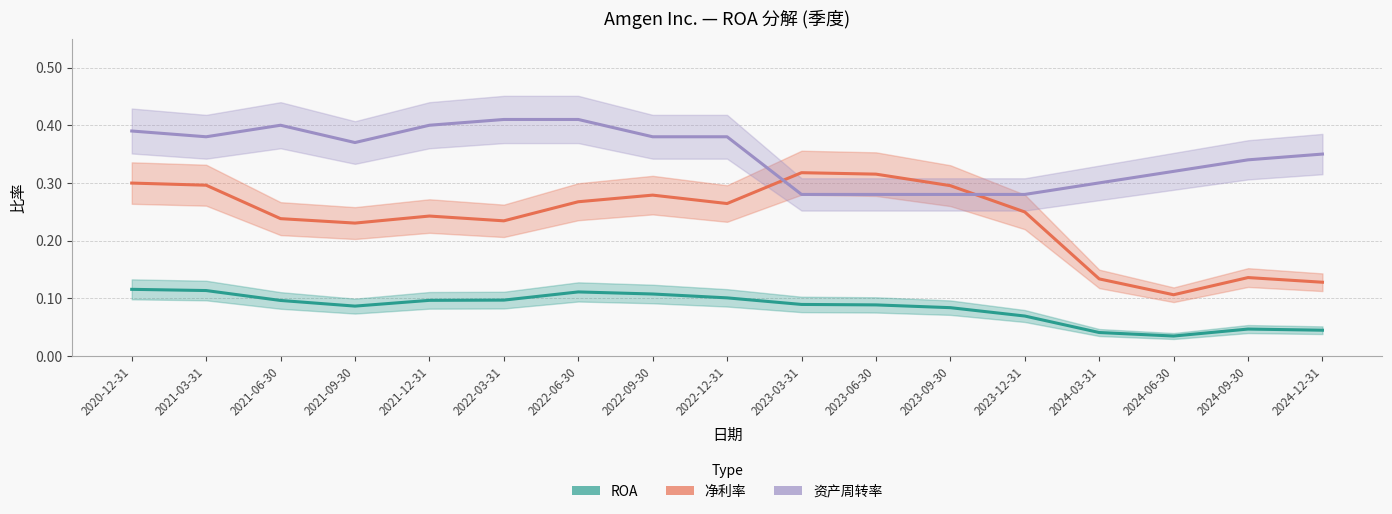

Where is the first local minimum for 资产周转率?

2021-03-31